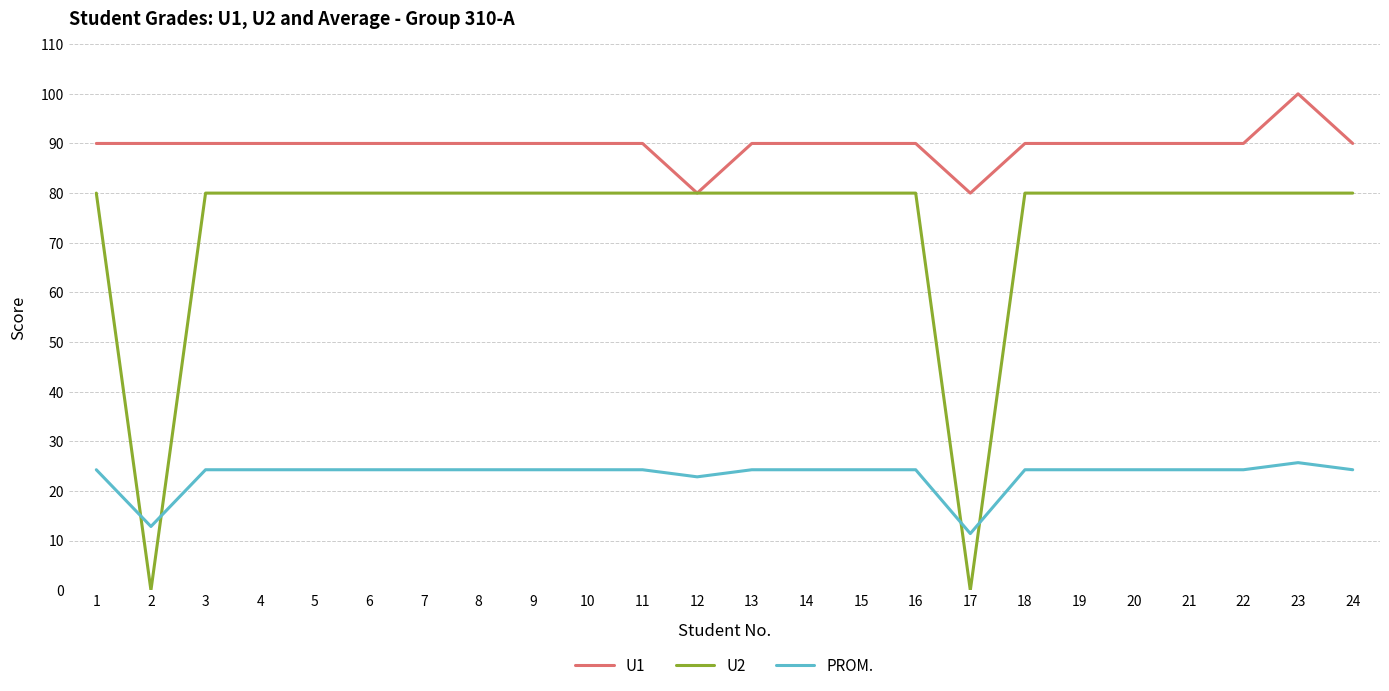

The value of U1 at 12 is 80.0. True or false?

True